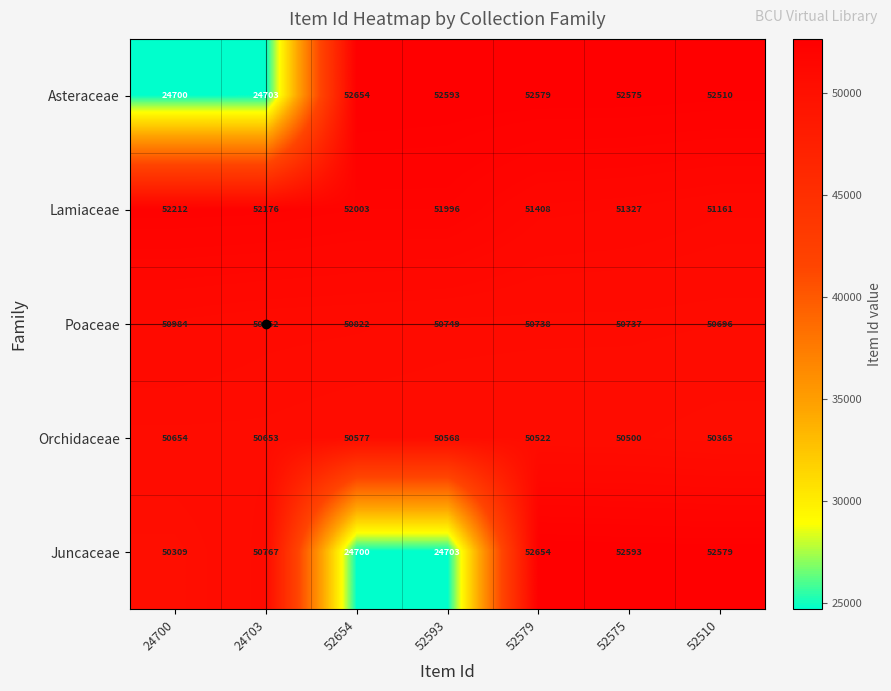

What is the difference between the second highest and minimum values in the Asteraceae series?

27893